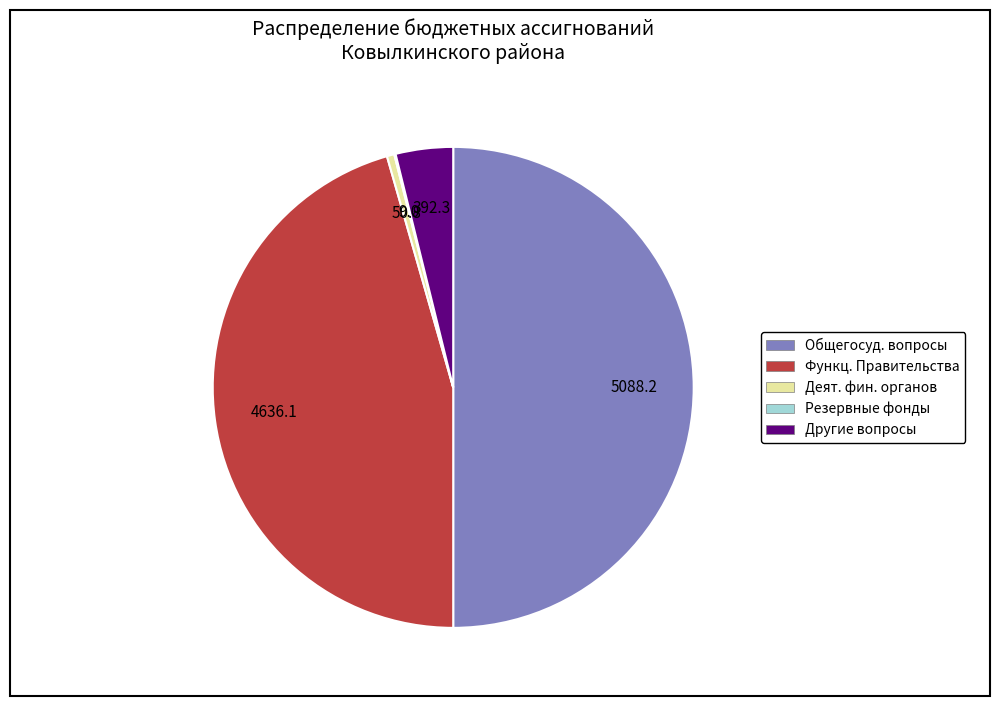

Is it true that Общегосуд. вопросы is 50% of the pie?

True